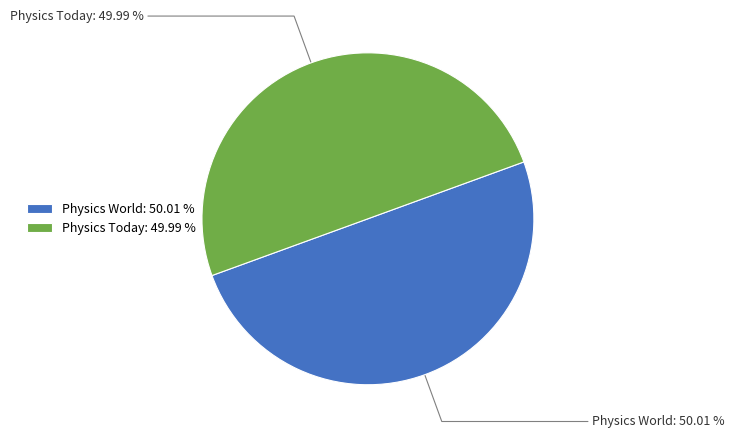

What is the ratio of the value at Physics Today to the value at Physics World?

1.0